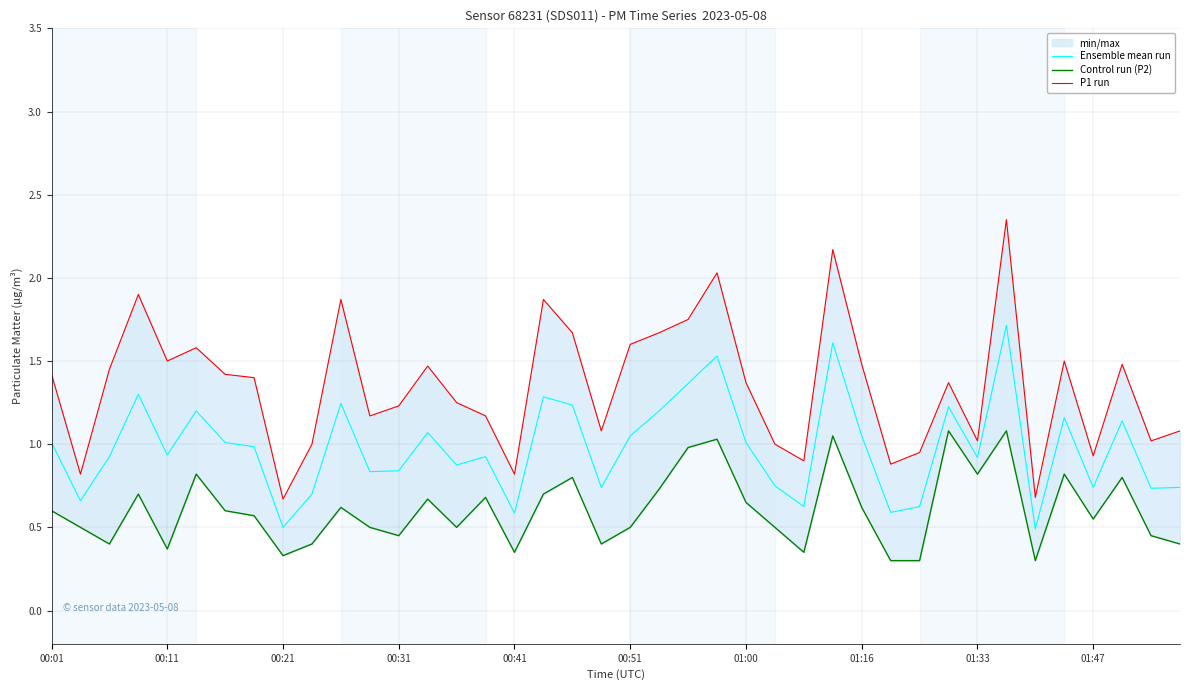

True or false: P1 run and Control run (P2) cross at least once.

False